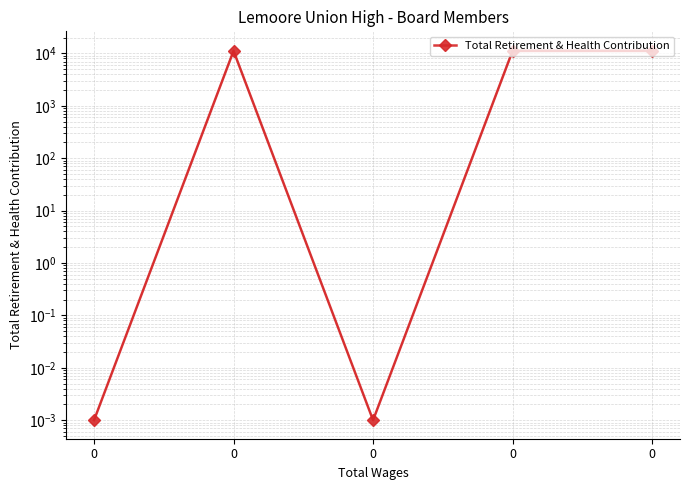

How many interior local valleys (lower than both neighbors) does the data have?

1